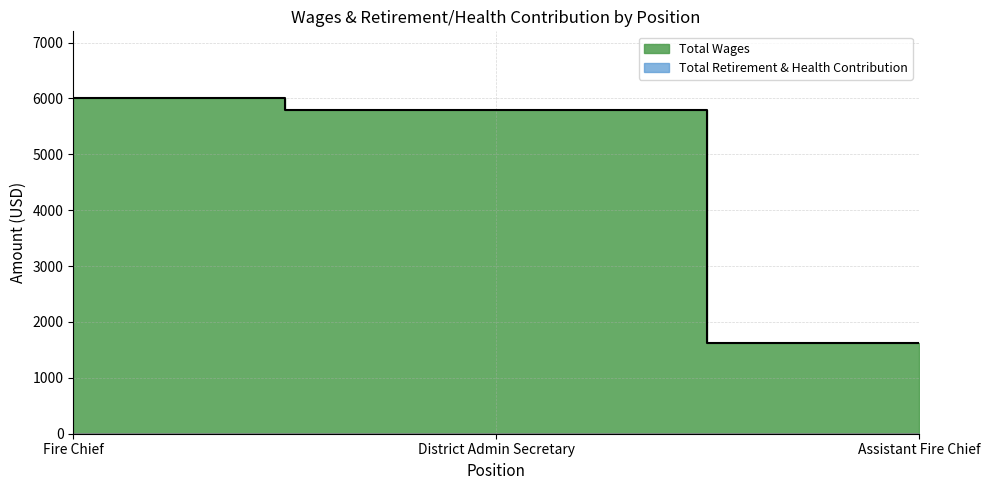

What is the ratio of the value at Assistant Fire Chief to the value at Fire Chief?

0.3